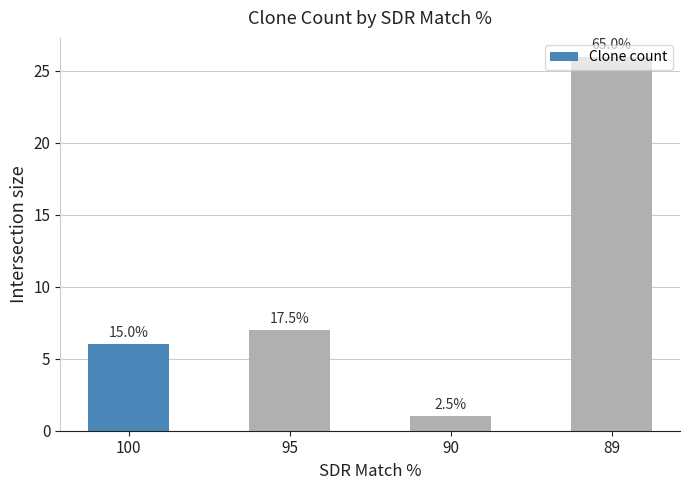

What is the minimum value shown in the chart?

1